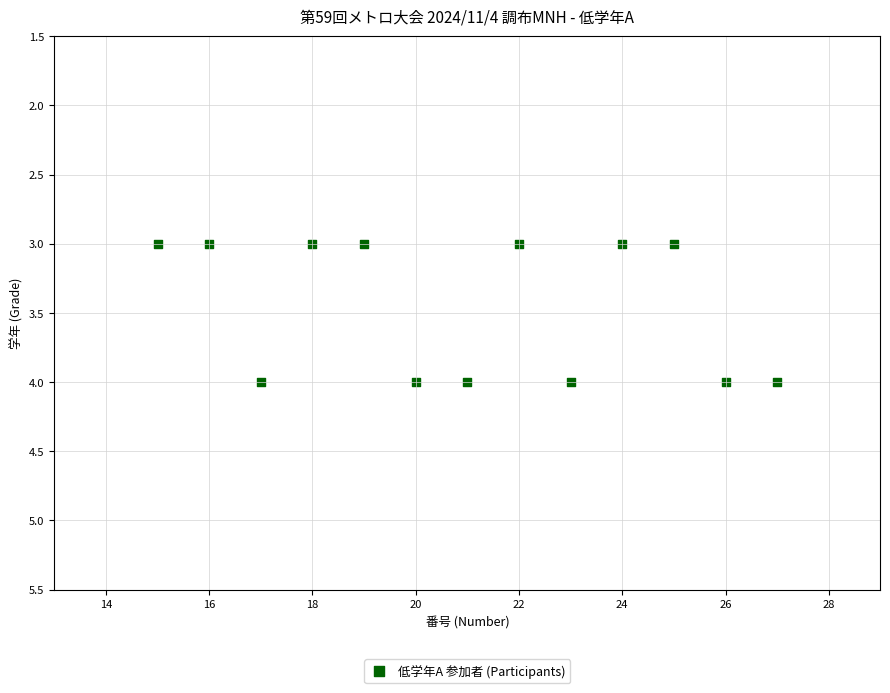

What is the range of X values (max minus min)?

12